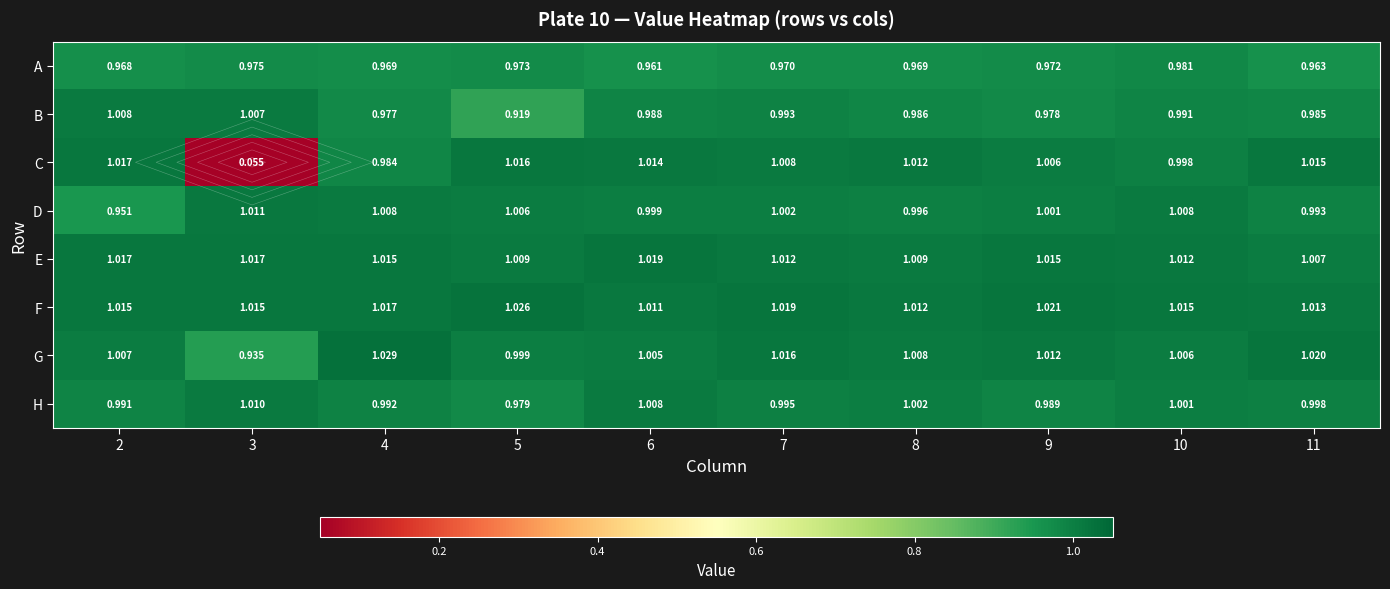

What is the sum of all C values?

9.1